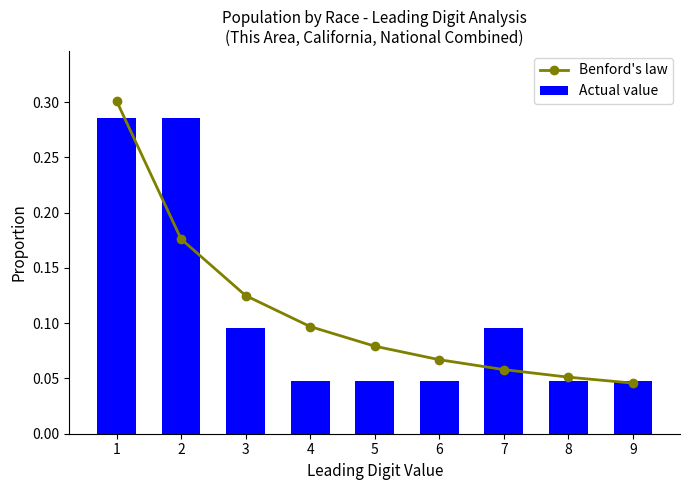

Is it true that Actual value equals 0.0 at 8?

True